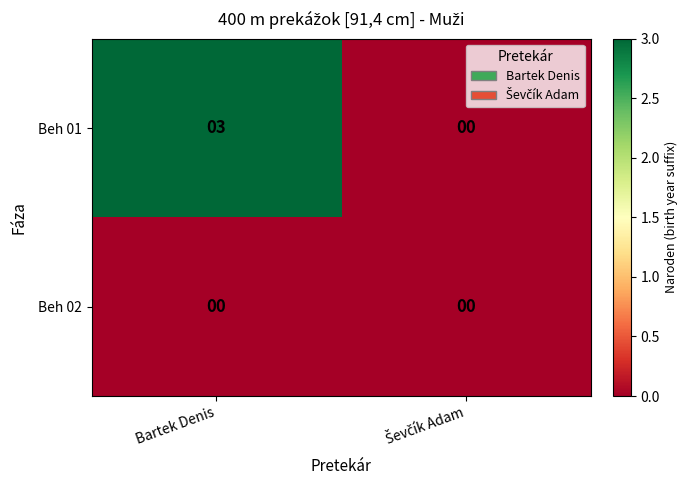

At Bartek Denis, list the series in order from largest to smallest.

Beh 01, Beh 02